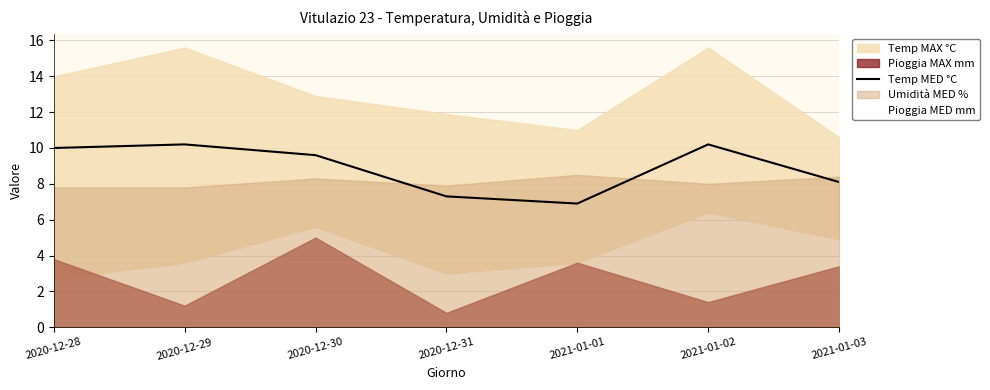

The Temp MED °C series shows 10.9 at 2021-01-03. True or false?

False